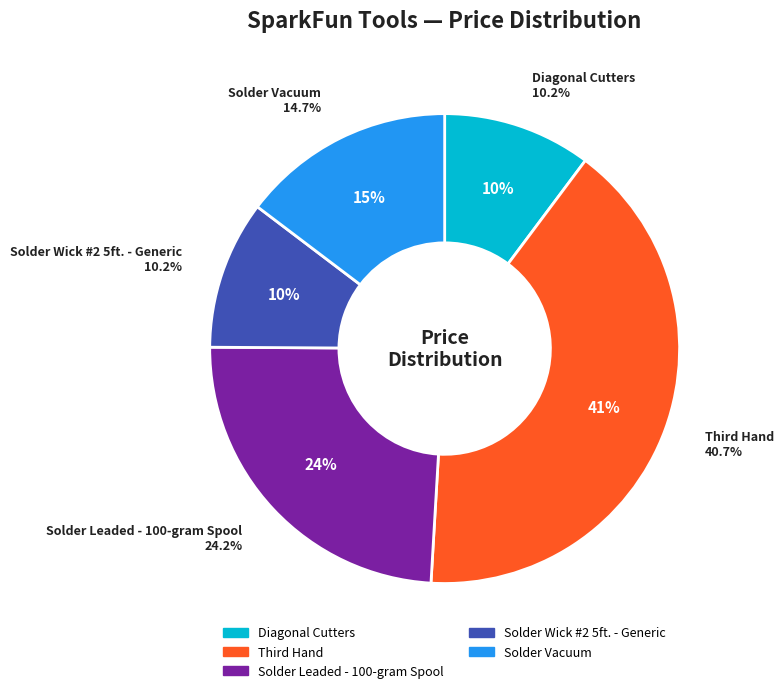

What is the total percentage of Solder Wick #2 5ft. - Generic and Solder Leaded - 100-gram Spool?

34.4%